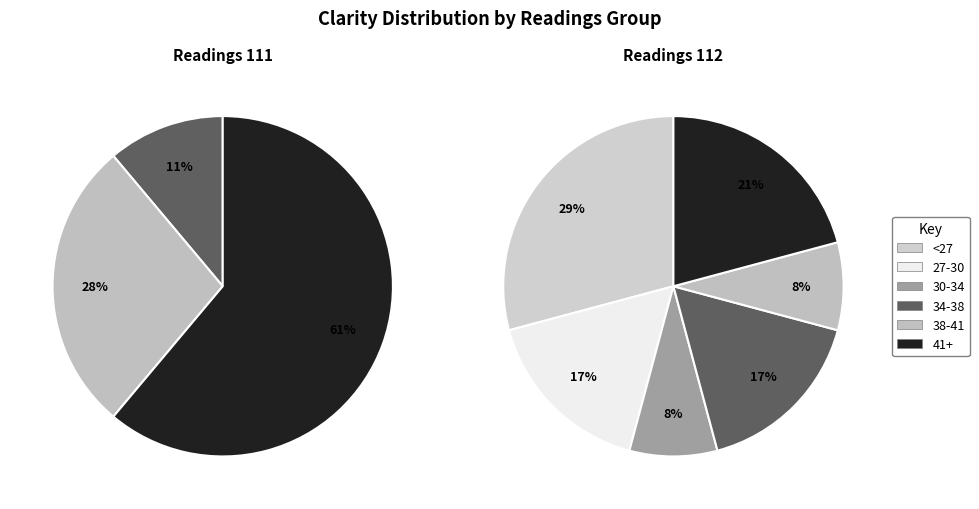

Which has a higher value, 112 or 112?

112